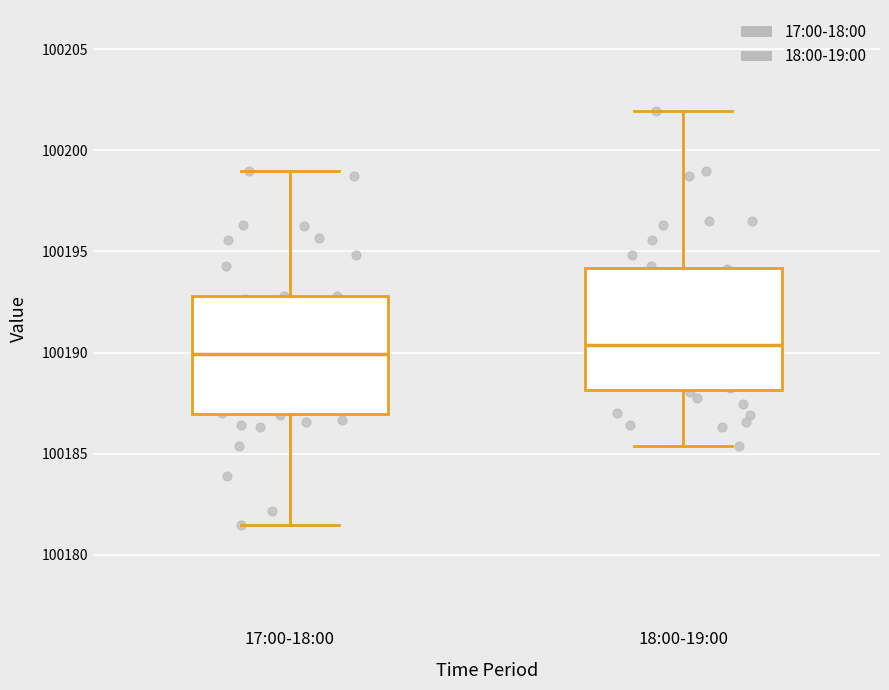

Where is the lower edge of the box for 17:00-18:00 on the y-axis? The values are not printed on the chart, so give them approximately, as read against the axis.

100187.0